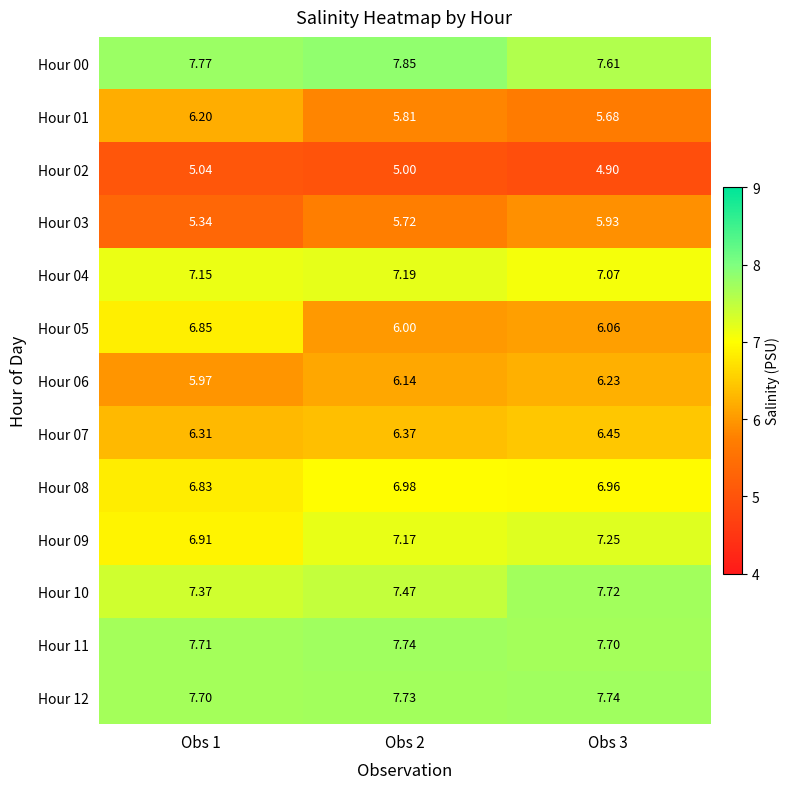

Is the value of Hour 06 at Obs 2 greater than the value of Hour 11 at Obs 3?

No